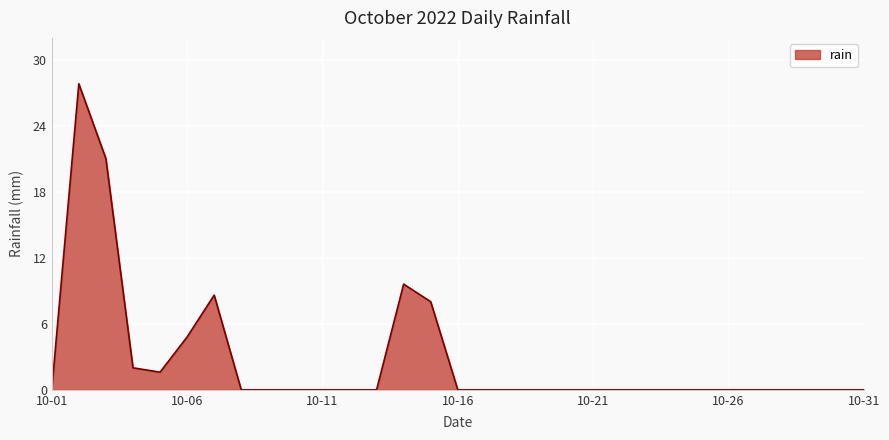

How many lines are shown in the chart?

1